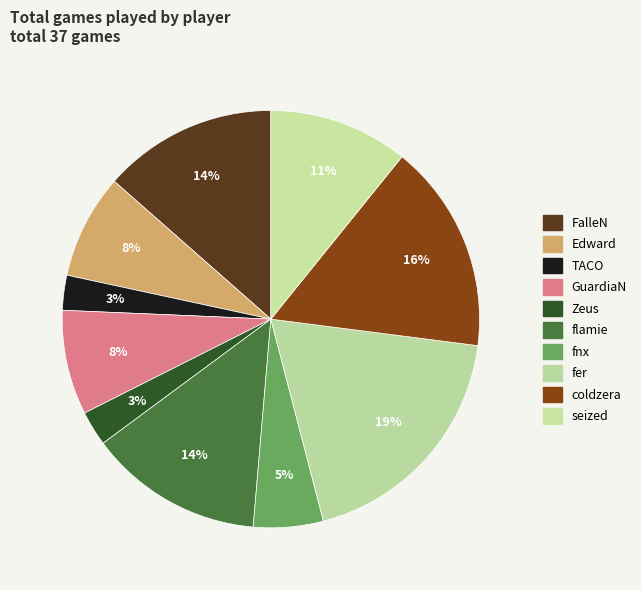

Is the sum of TACO and GuardiaN greater than half?

No